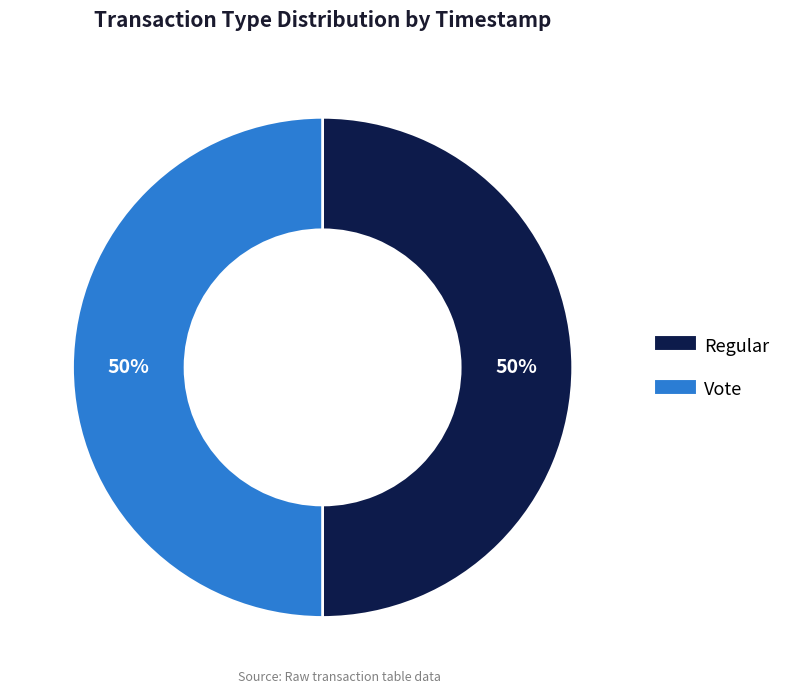

To the nearest percent, what is the average slice percentage?

50%